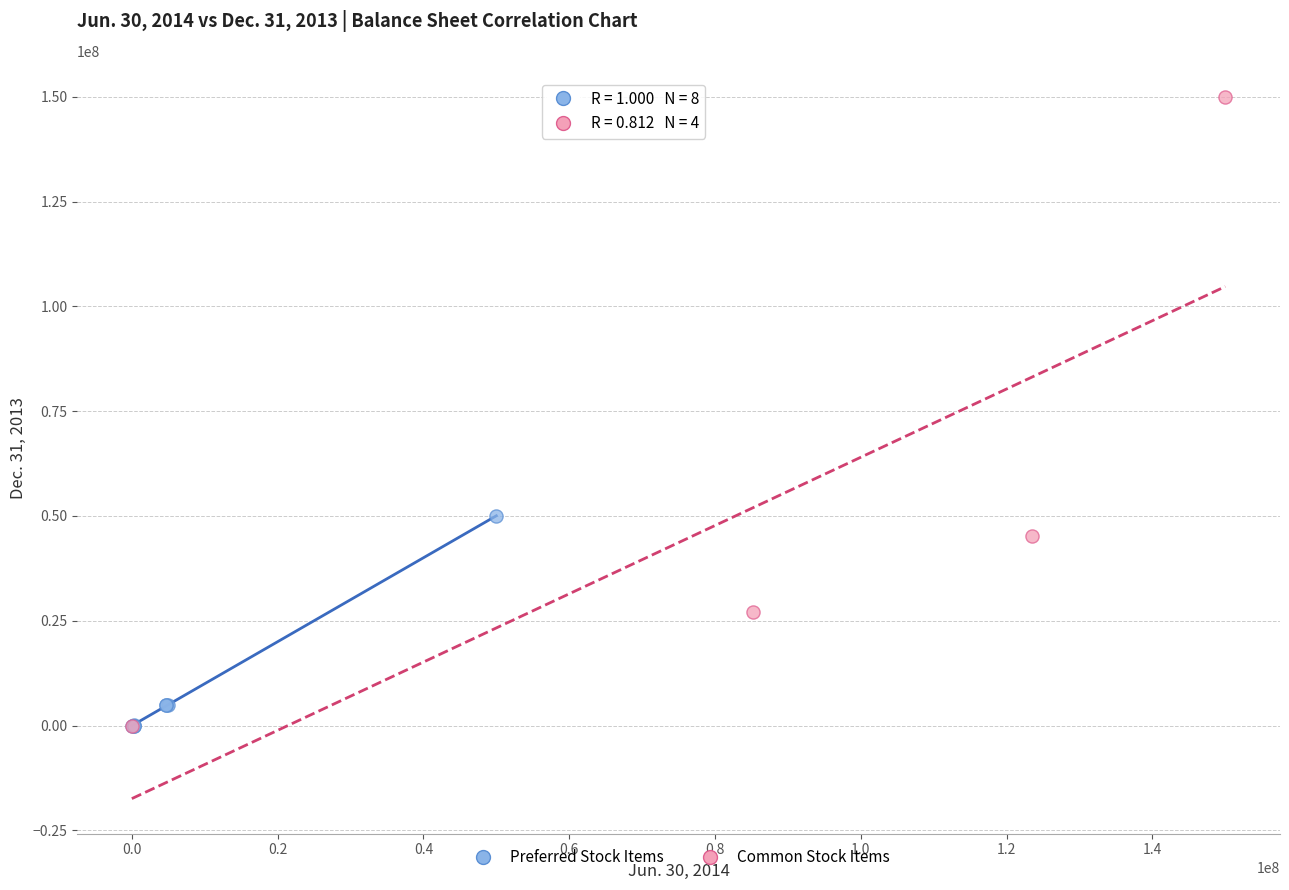

Which series has the widest spread of Y values?

Common Stock Items